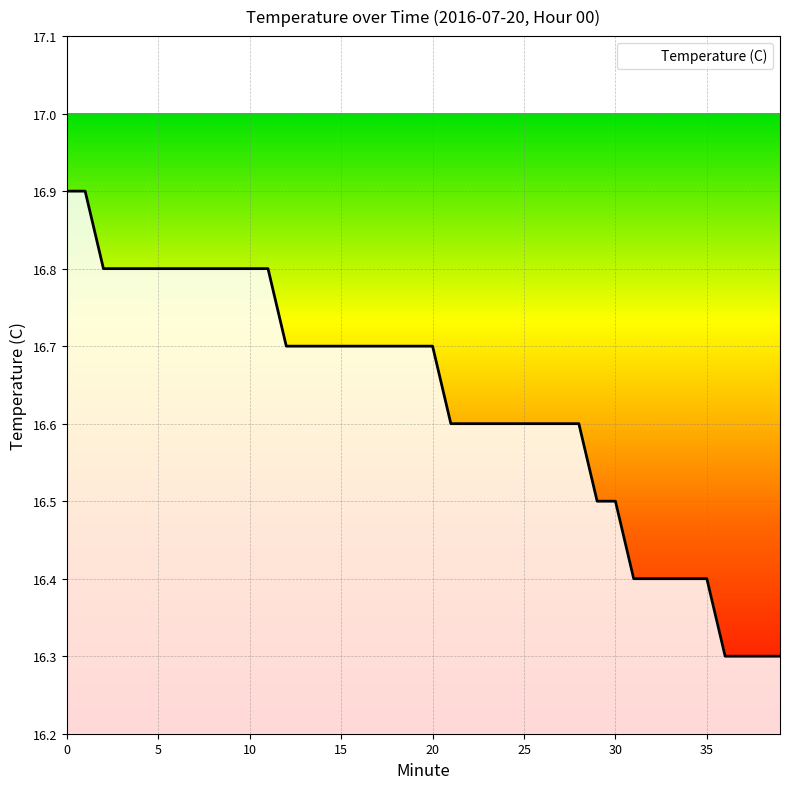

What is the difference between the maximum and minimum values?

0.6